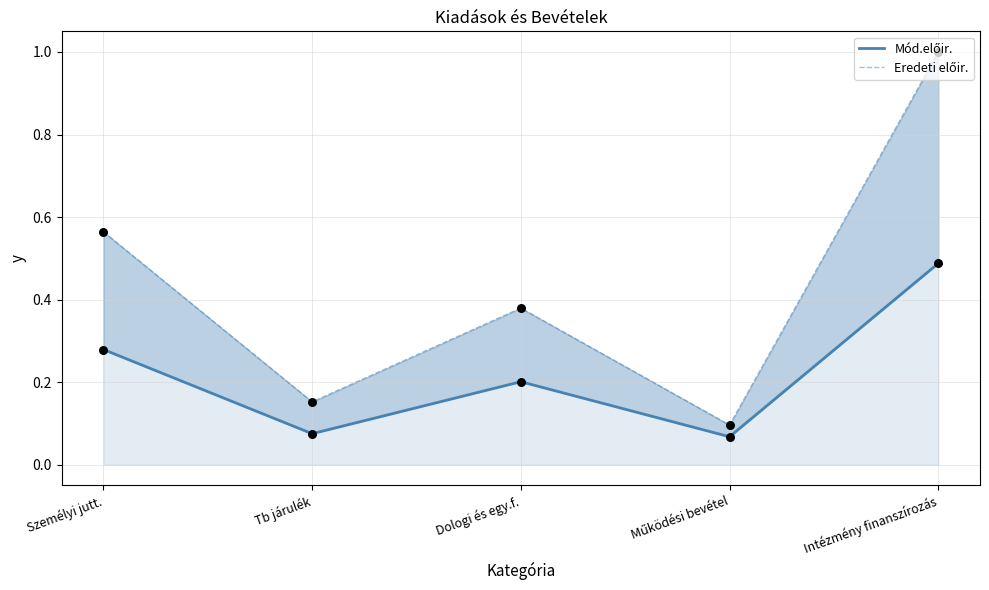

Is the value of Mód.előir. at Tb járulék greater than the value of Eredeti előir. at Intézmény finanszírozás?

No